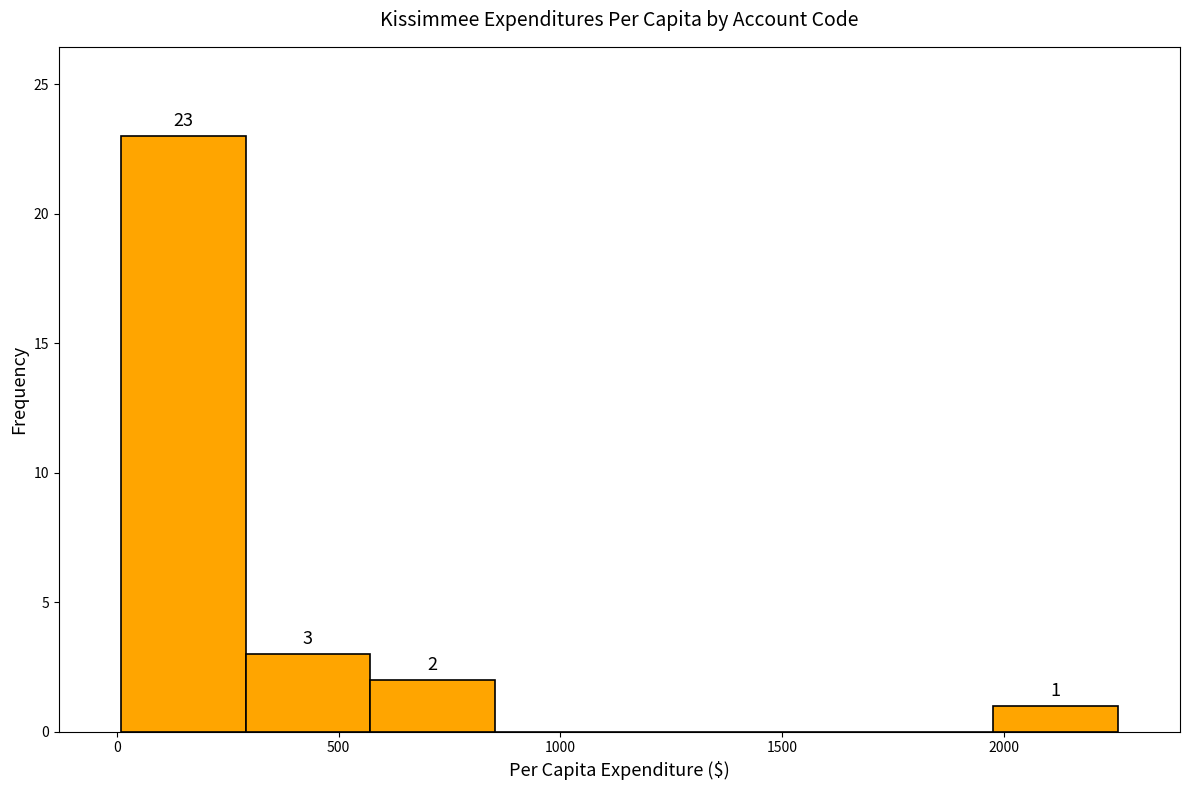

Which range on the x-axis has the tallest bar?

0 to 300